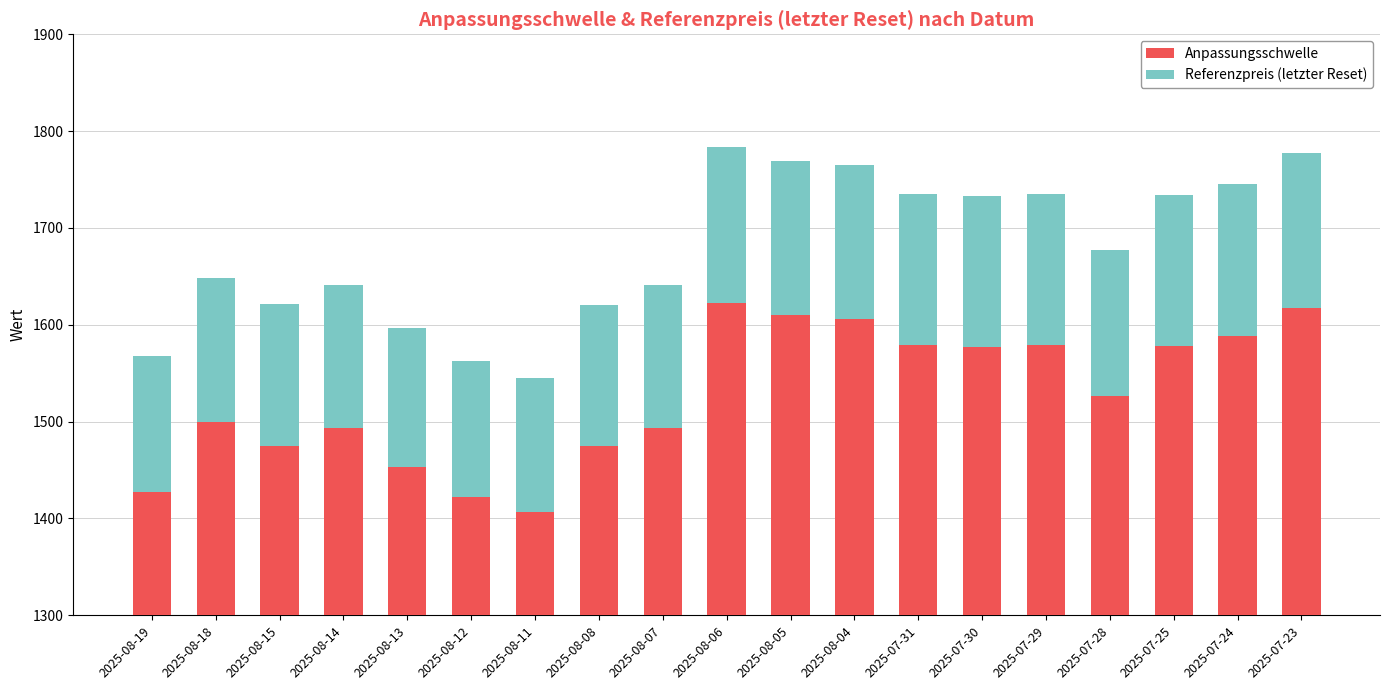

What is the label of the 10th bar from the right?

2025-08-06